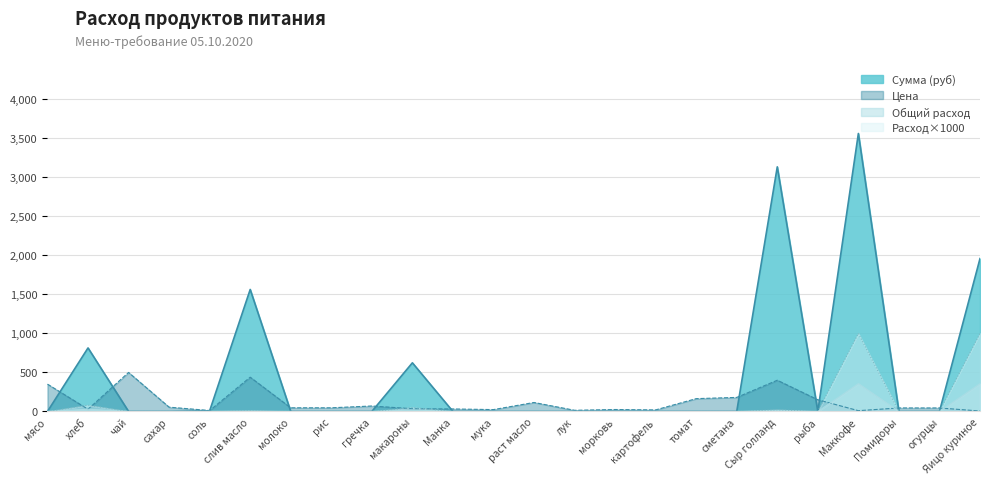

Which series has the largest total across all categories?

Сумма (руб)